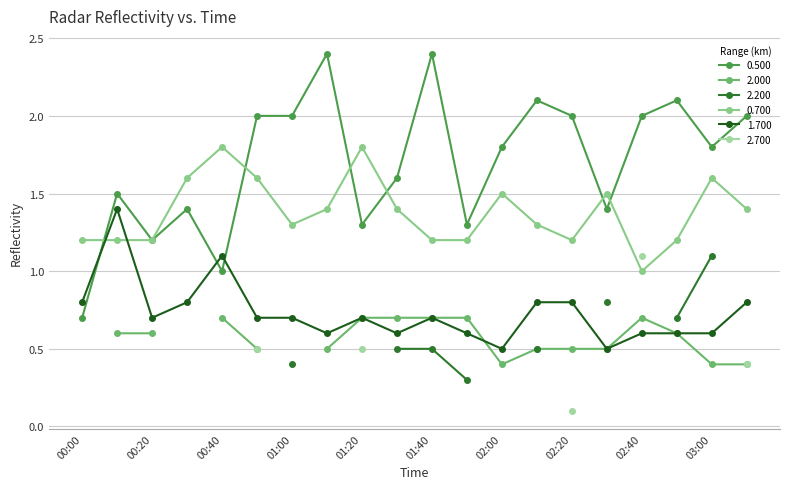

At how many categories does at least one series exceed 0?

20